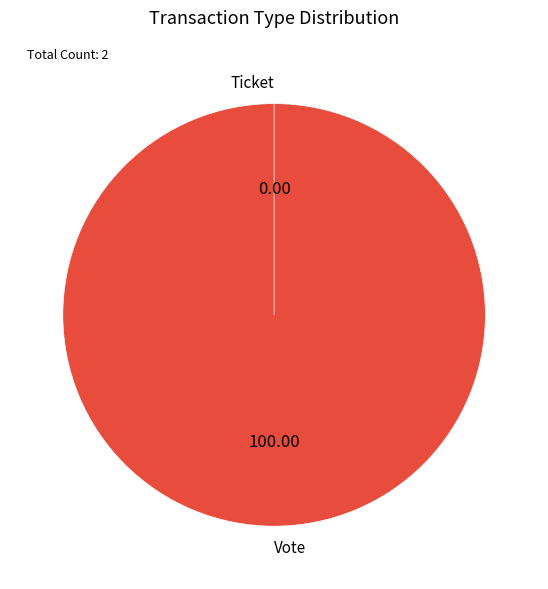

How many slices are in this pie chart?

2